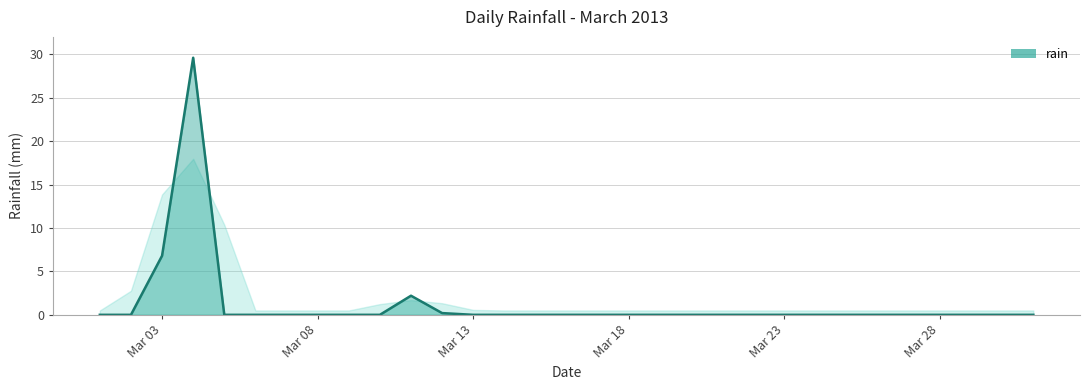

What is the maximum value shown in the chart?

29.6